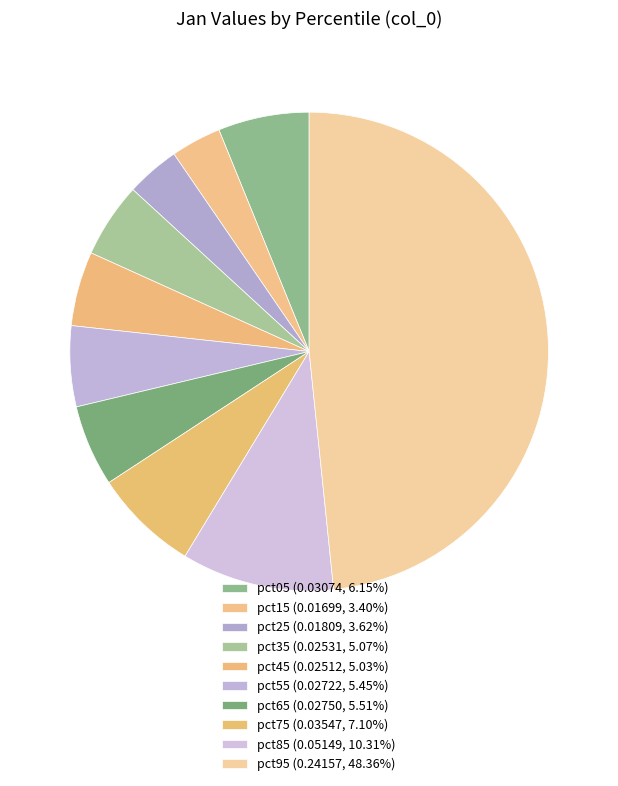

Count the number of slices in the pie.

10